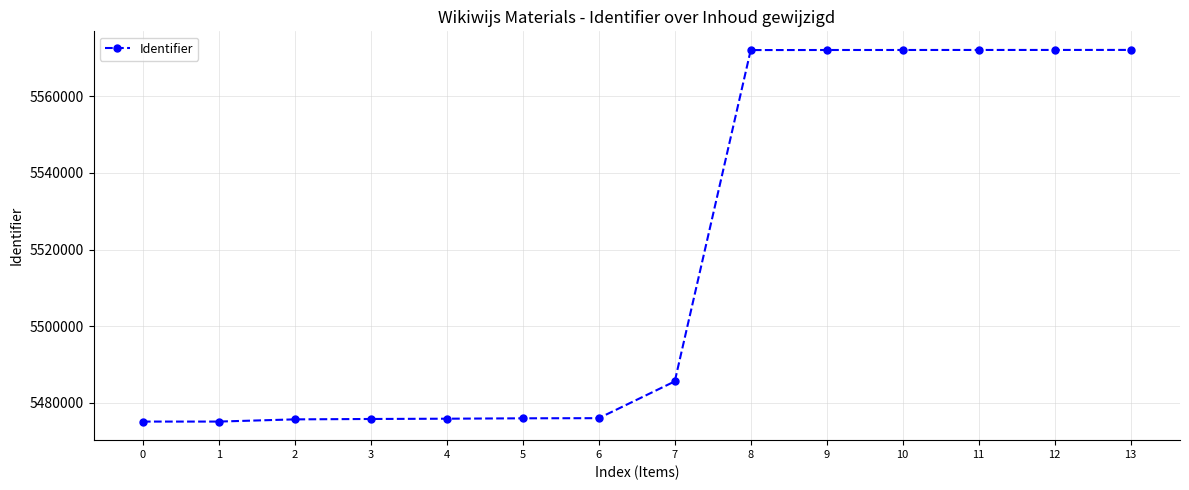

What is the value of the 3rd point from the left?

5475720